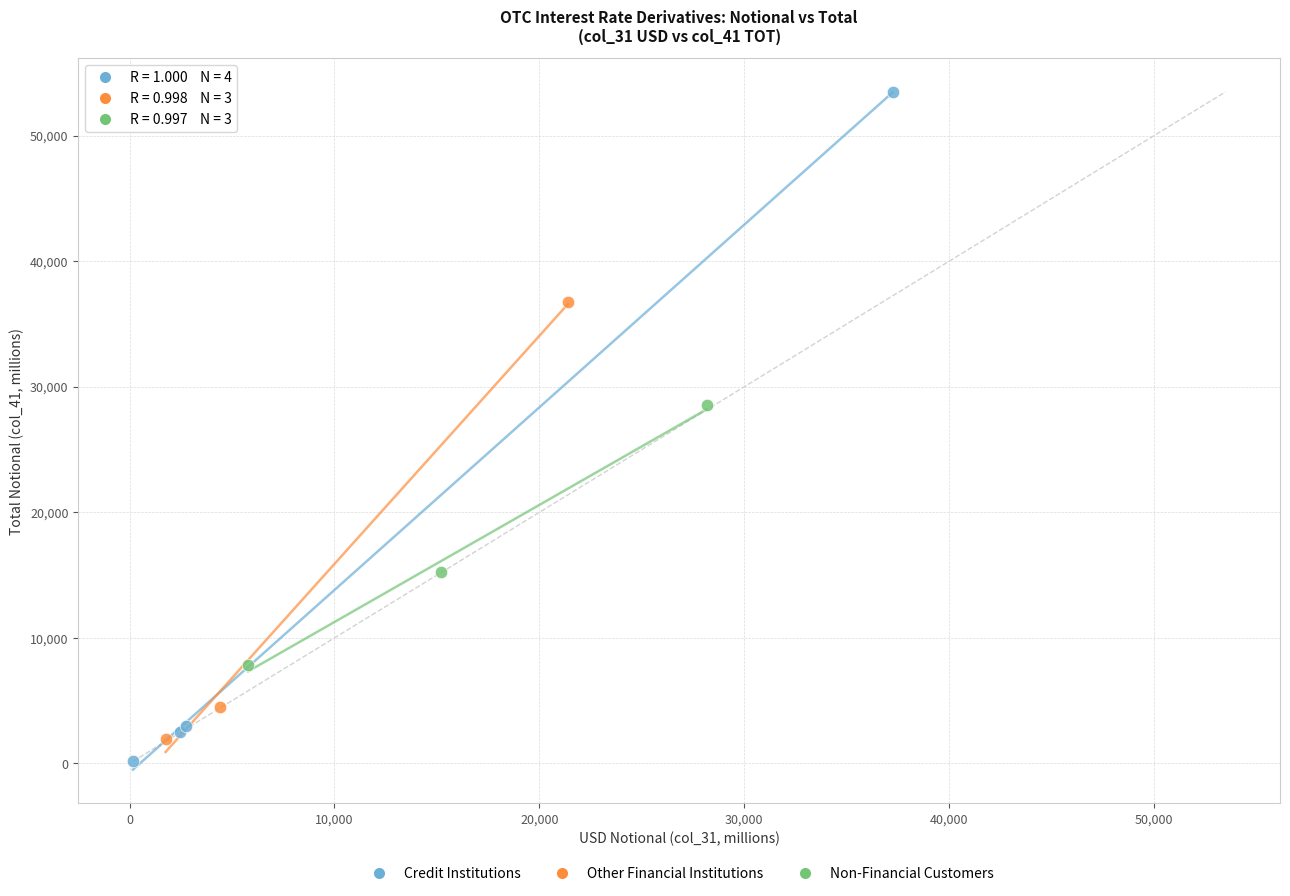

Which series has the widest spread of Y values?

Credit Institutions